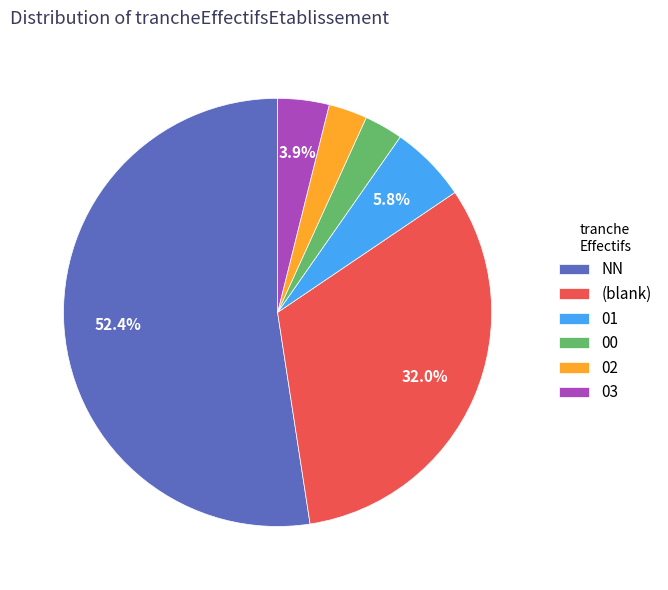

Is there any slice that represents more than half of the pie?

Yes